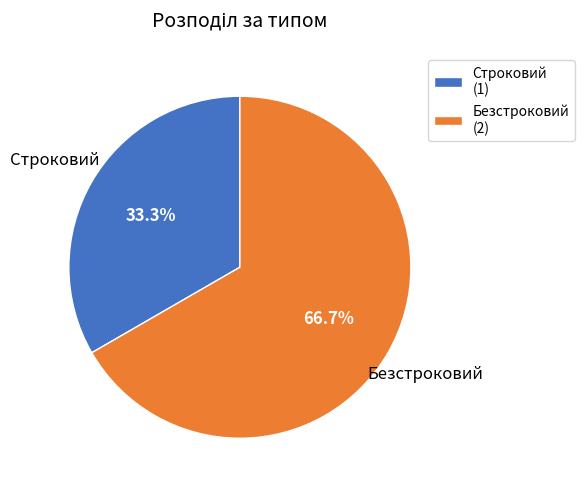

The Безстроковий slice represents 75% of the pie. True or false?

False